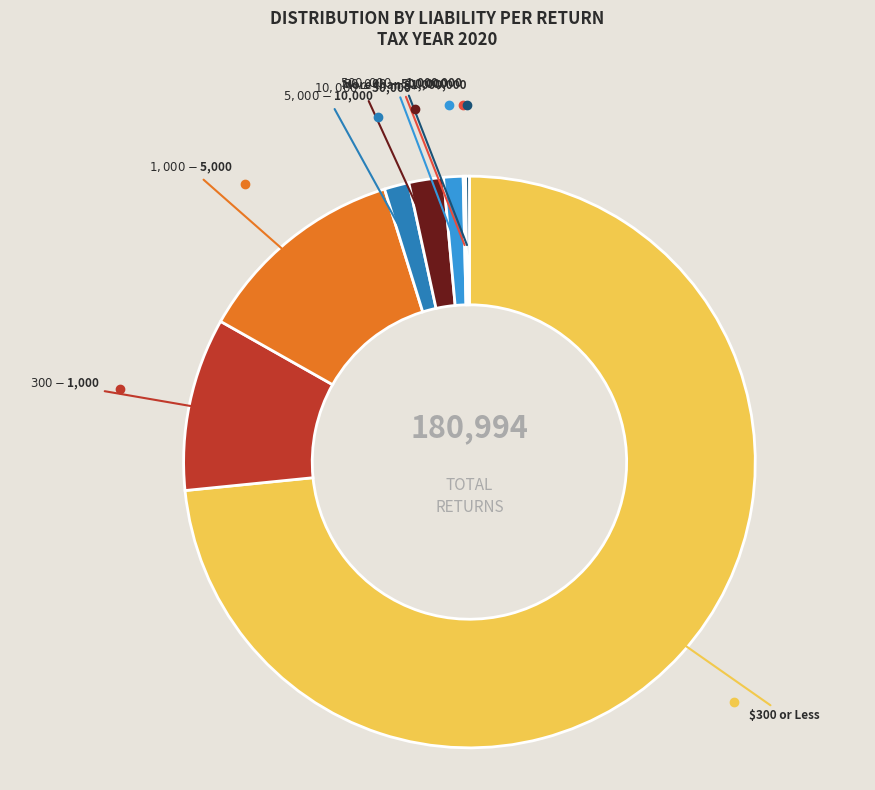

Is there a majority slice in this chart?

Yes